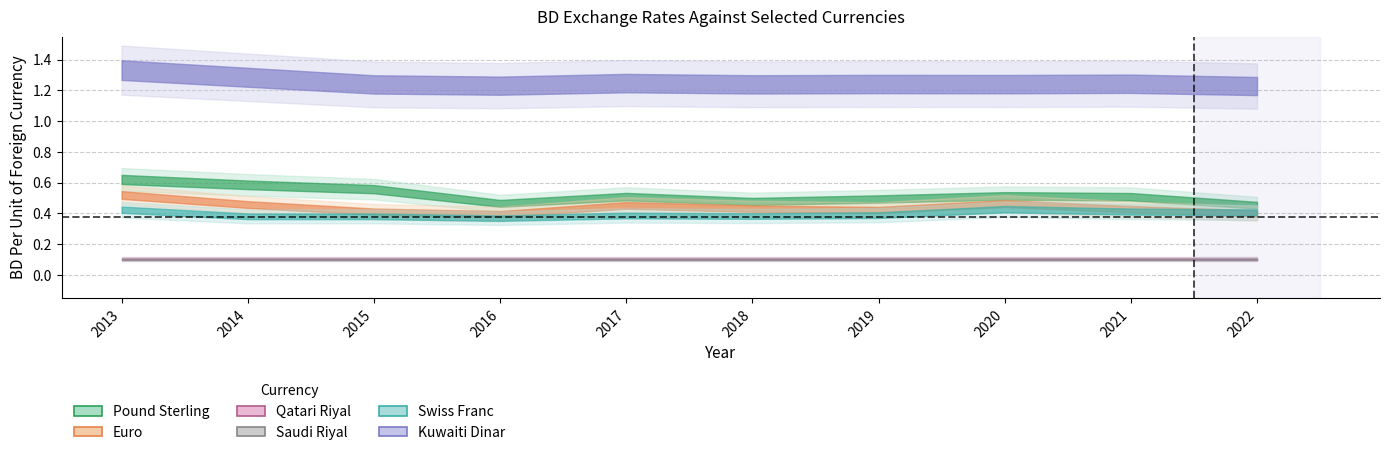

Rank the series at 2014 from lowest to highest value.

Saudi Riyal, Qatari Riyal, Swiss Franc, Euro, Pound Sterling, Kuwaiti Dinar